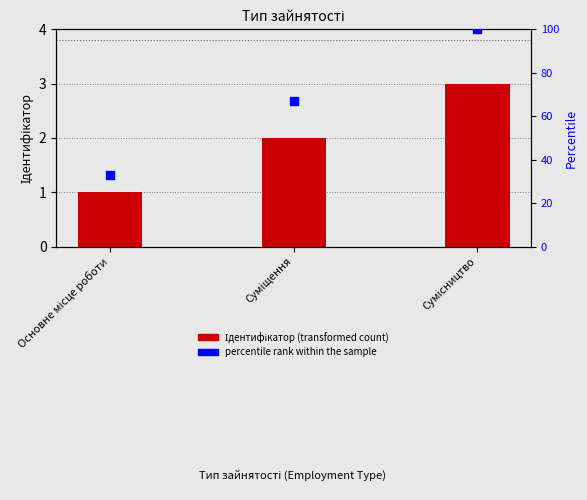

What is the total value across all series at Сумісництво?

103